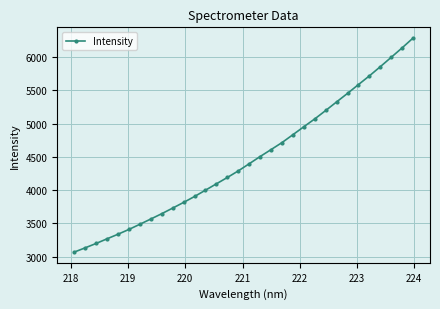

What is the average value?

4460.7